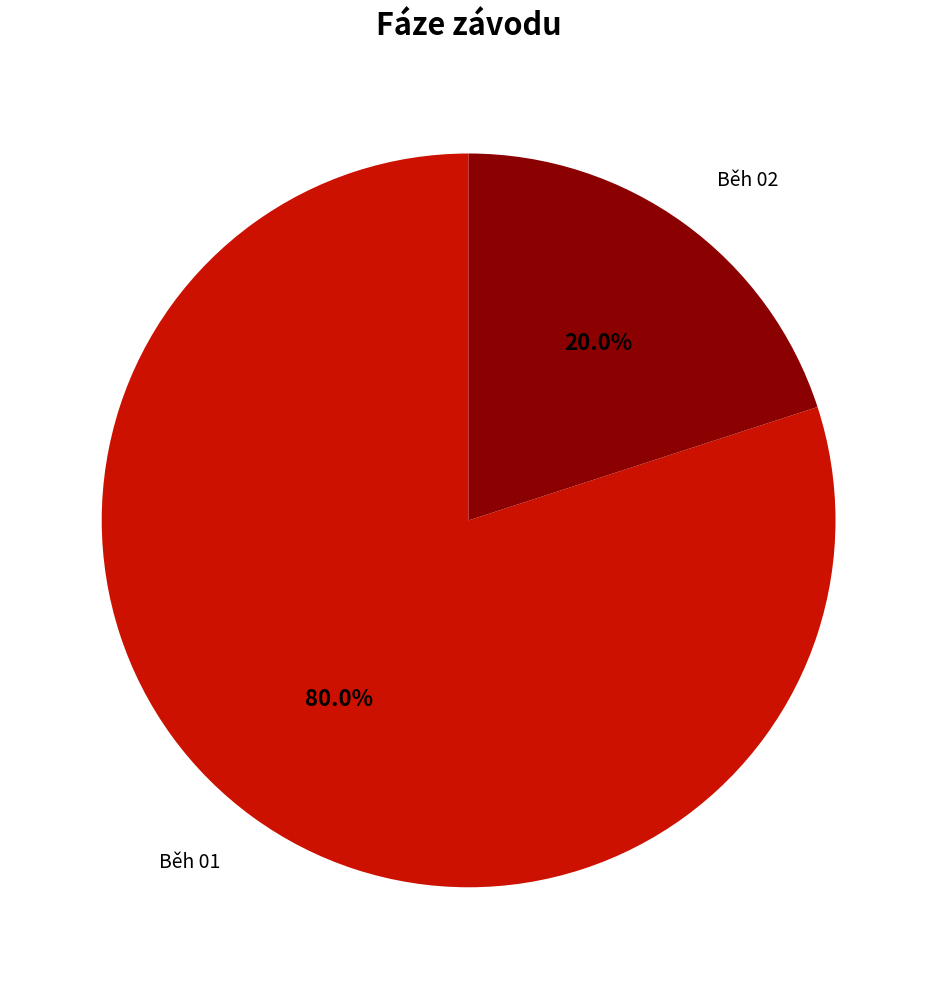

To the nearest percent, what percentage of the pie is Běh 01?

80%